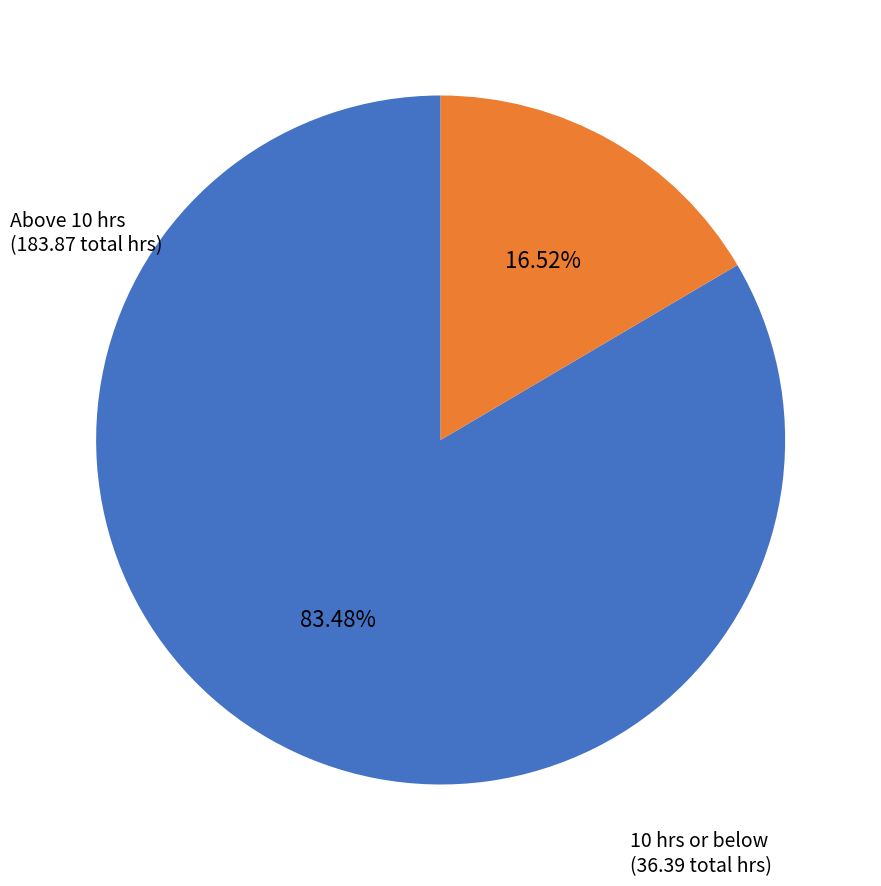

Is there any slice that represents more than half of the pie?

Yes